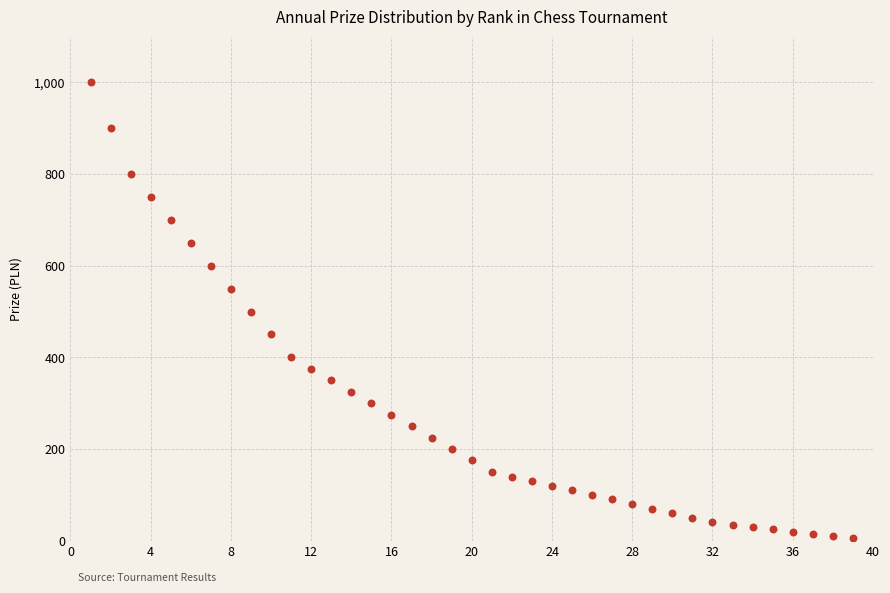

What is the range of X values (max minus min)?

38